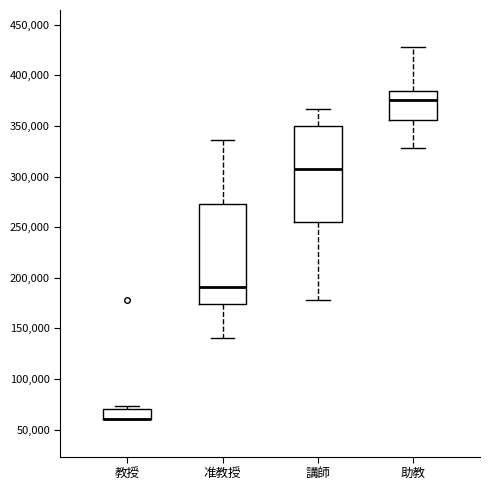

Reading left to right, transcribe this box plot: for each box, give where its median line is, the range the box spans, and where its two whiskers end, as read against the y-axis. The values are not printed on the chart, so give them approximately, as read against the axis.

教授: median 60000 (drawn on the box's lower edge), box 60000 to 70000, whiskers 60000 to 75000
准教授: median 190000, box 175000 to 275000, whiskers 140000 to 335000
講師: median 310000, box 255000 to 350000, whiskers 180000 to 365000
助教: median 375000, box 355000 to 385000, whiskers 330000 to 430000